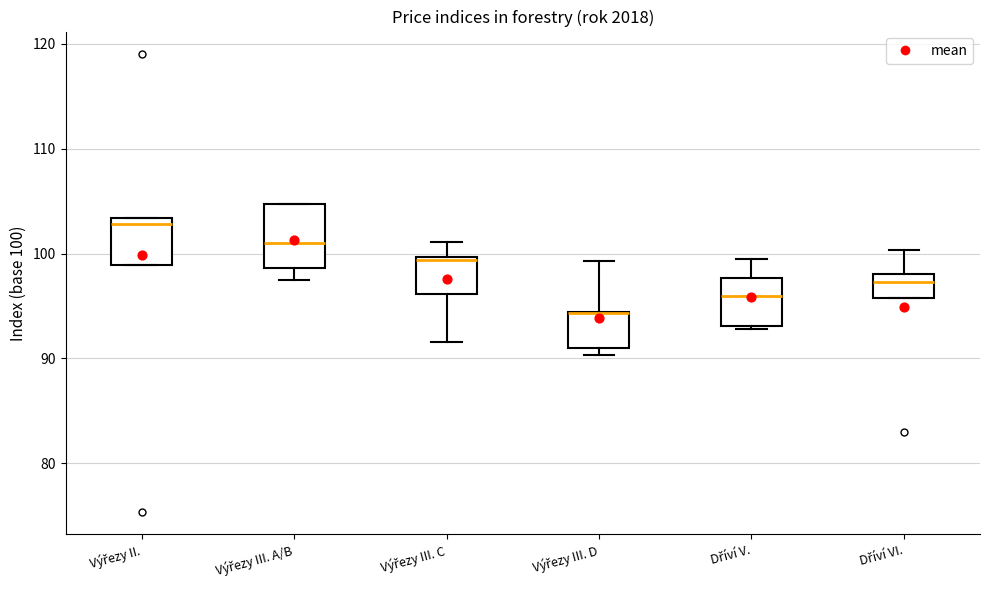

Where is the lower edge of the box for Výřezy III. A/B on the y-axis? The values are not printed on the chart, so give them approximately, as read against the axis.

99